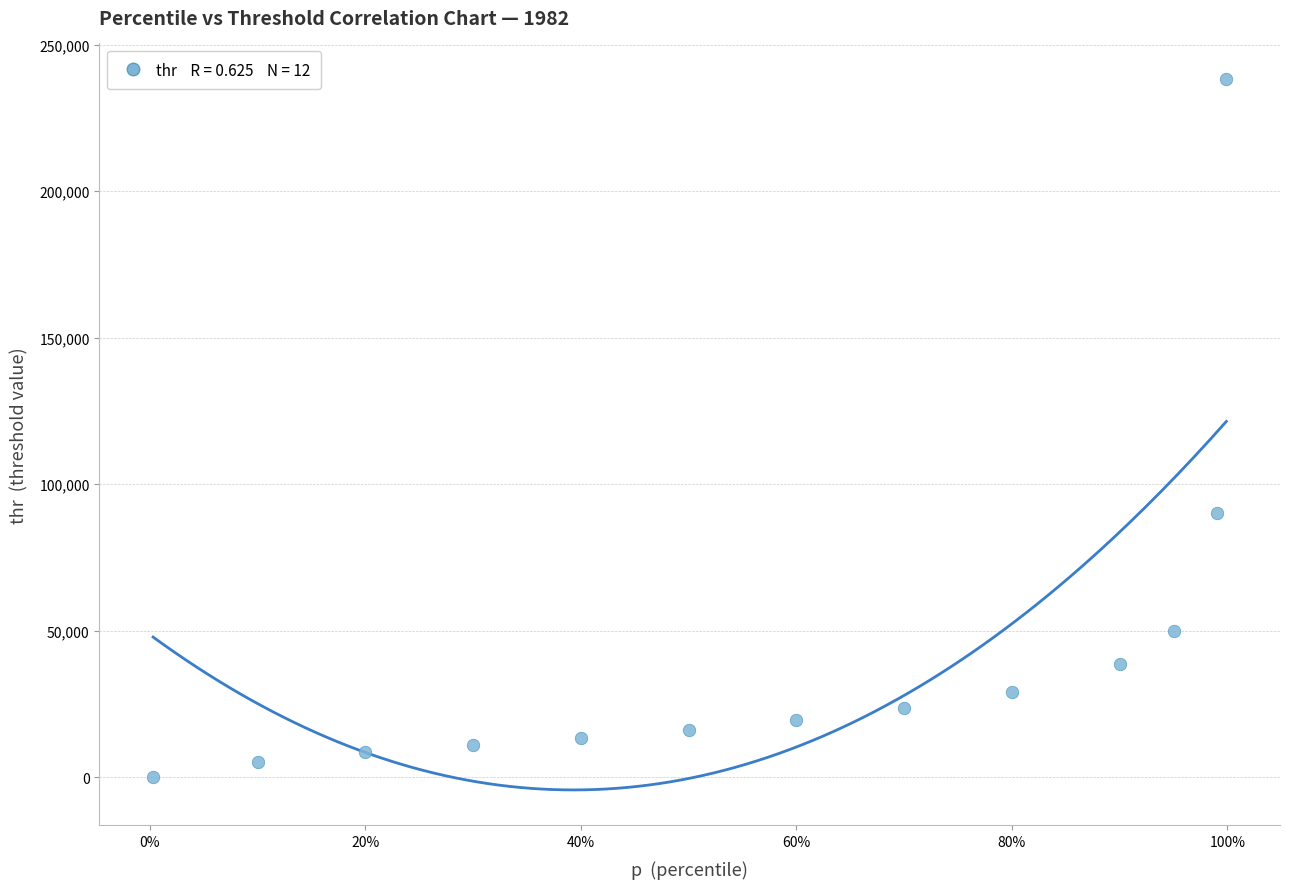

What Y value in the scatter plot is closest to 119161?

90101.8